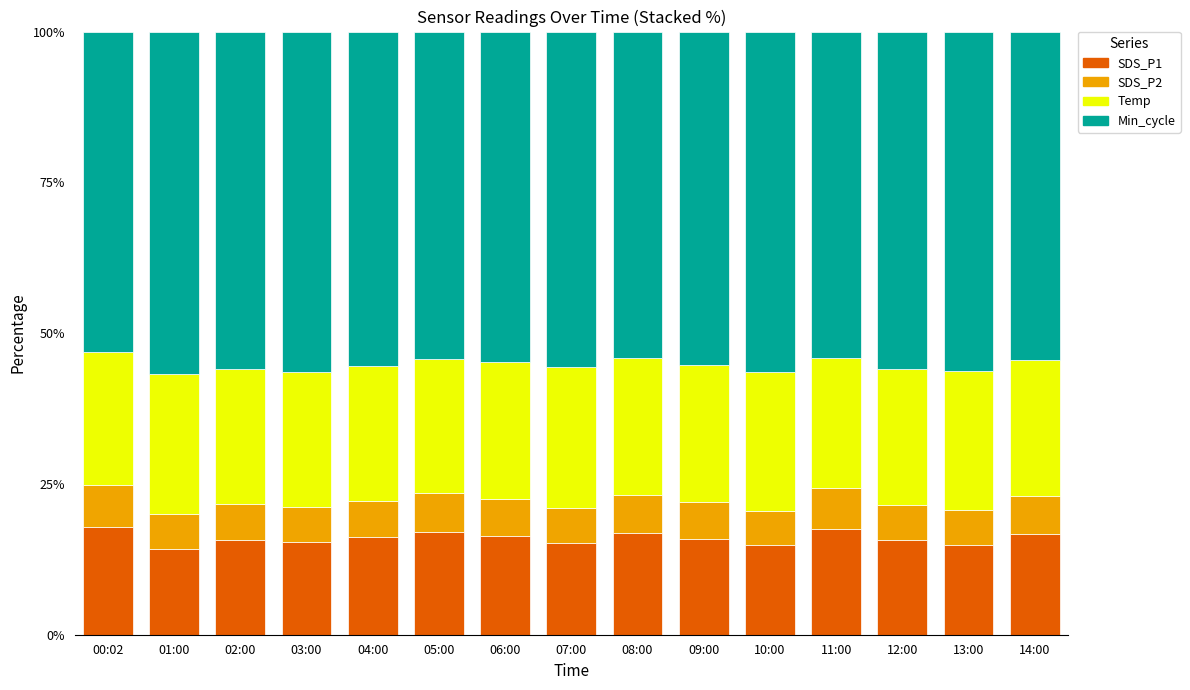

What is the total value across all series at 02:00?

100.0